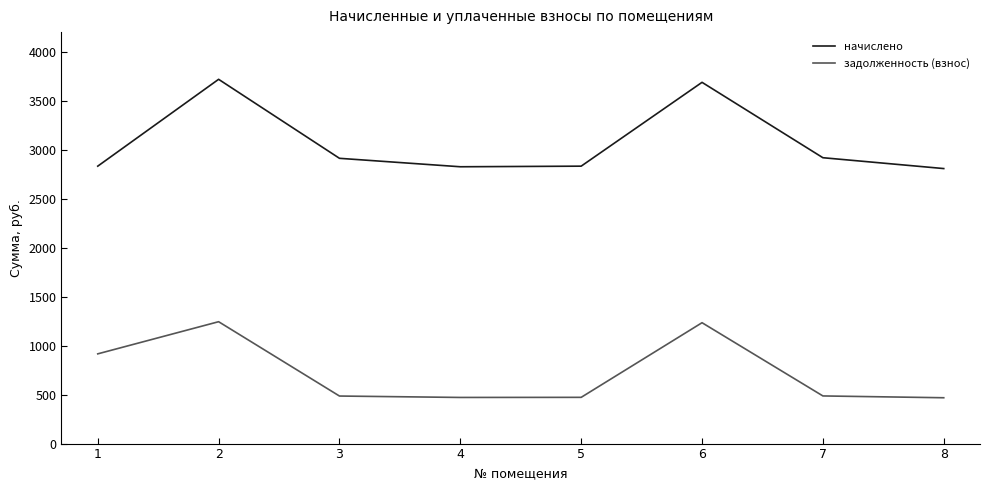

Which series changed the most between 4 and 7?

начислено